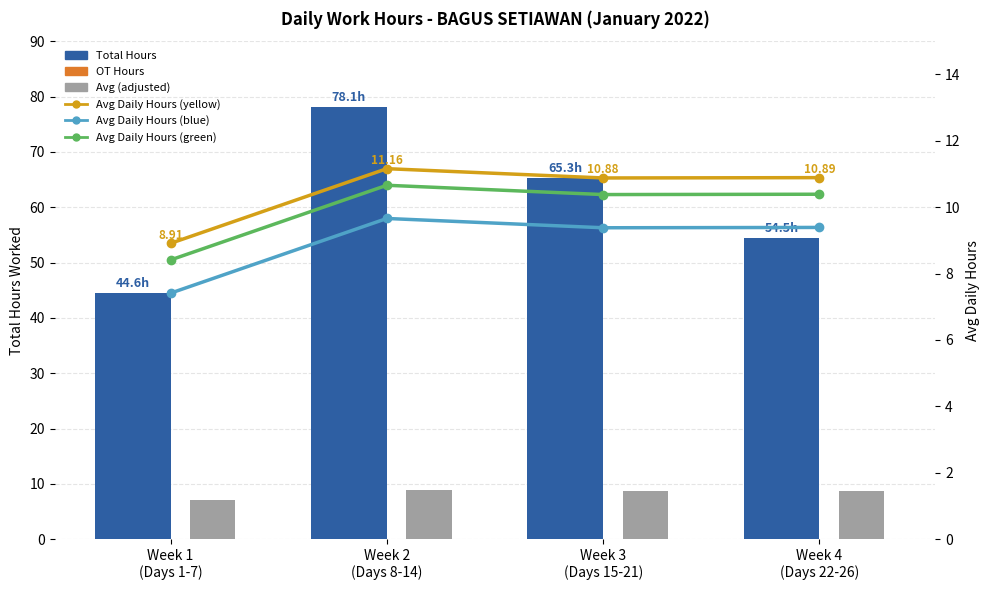

What is the total value across all series at Week 4
(Days 22-26)?

93.8